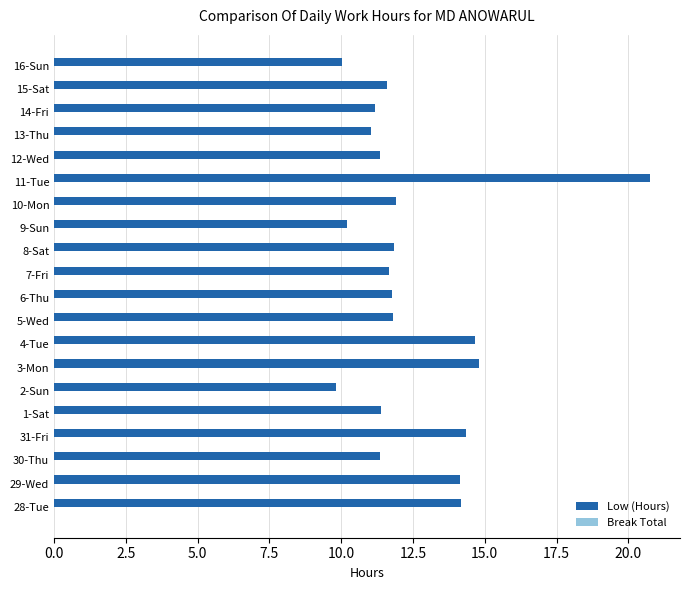

Is it true that the value at 4-Tue is 14.7?

True